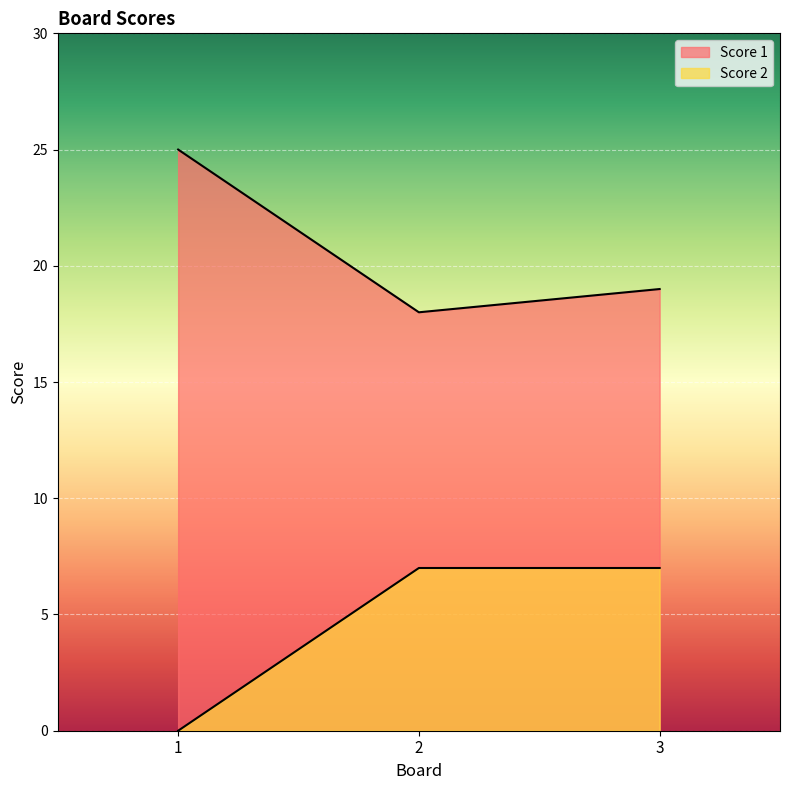

What is the difference between the maximum and minimum values in the Score 2 series?

7